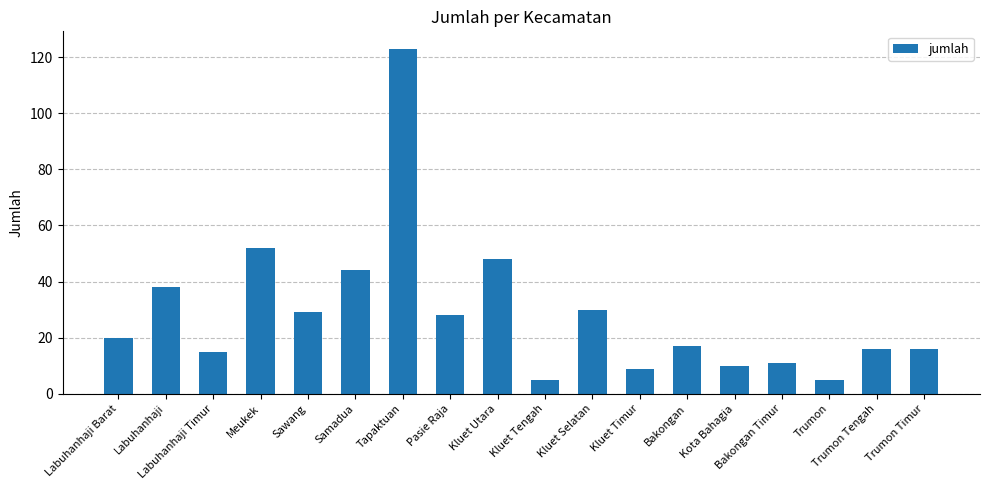

What is the label of the 15th bar from the left?

Bakongan Timur